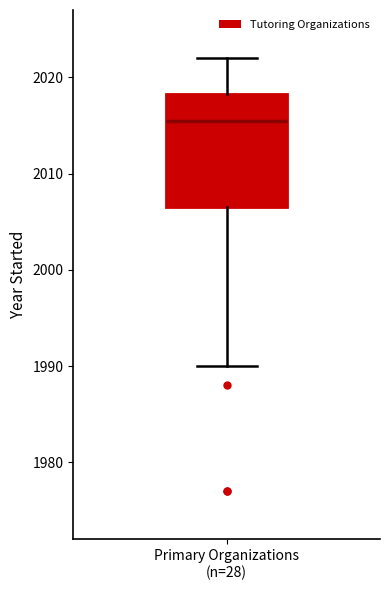

Transcribe this box plot: give where the median line is, the range the box spans, and where the two whiskers end, as read against the y-axis. The values are not printed on the chart, so give them approximately, as read against the axis.

median 2016, box 2007 to 2018, whiskers 1990 to 2022